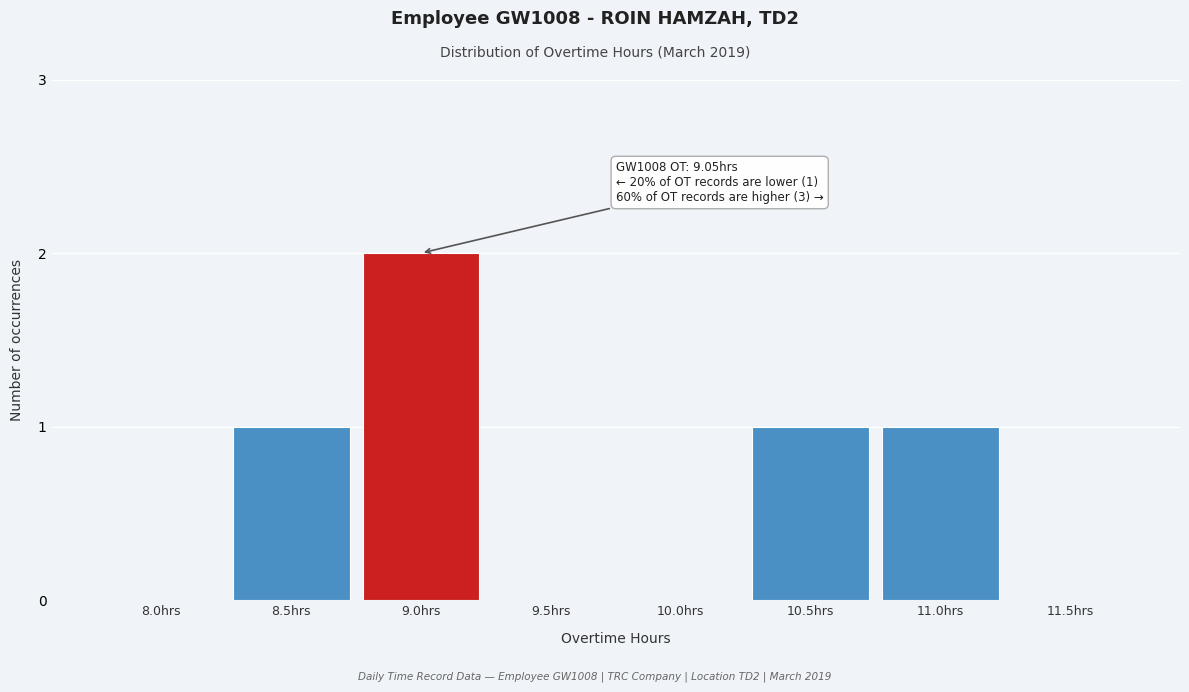

Reading left to right, transcribe all the data shown in this chart.

8.0hrs=0	8.5hrs=1	9.0hrs=2	9.5hrs=0	10.0hrs=0	10.5hrs=1	11.0hrs=1	11.5hrs=0